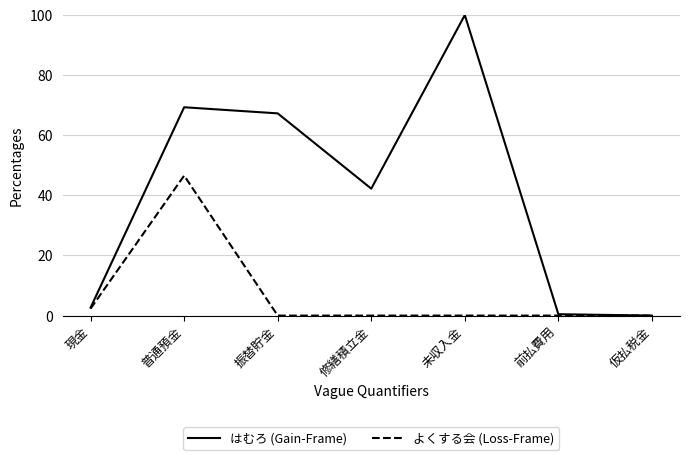

What position from the left is 前払費用?

6